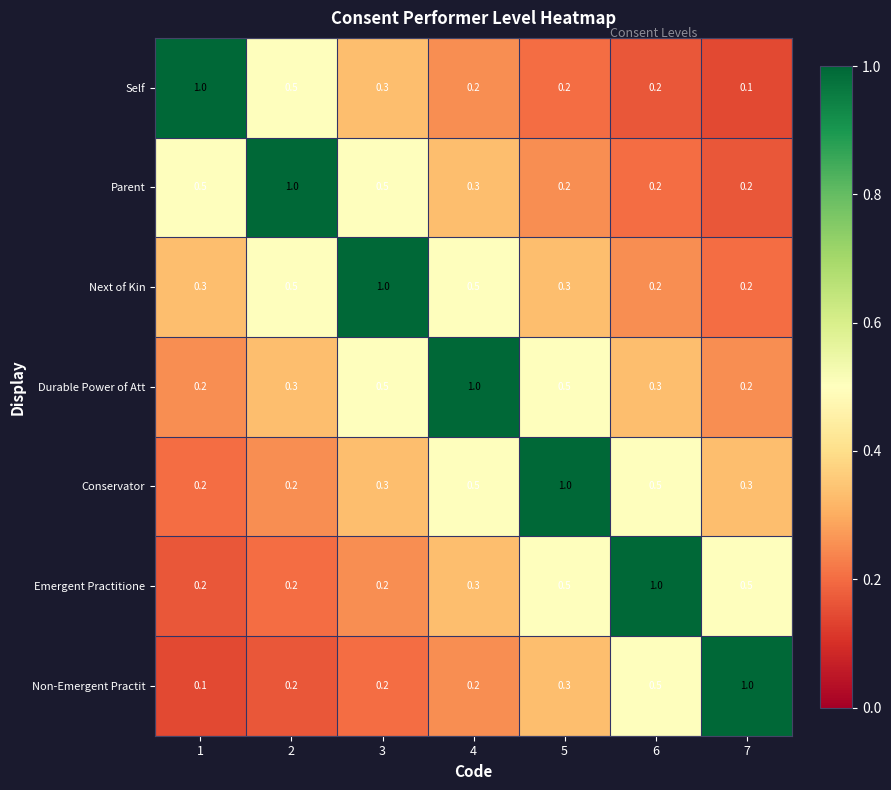

The value of Non-Emergent Practit at 4 is 0.2. True or false?

True